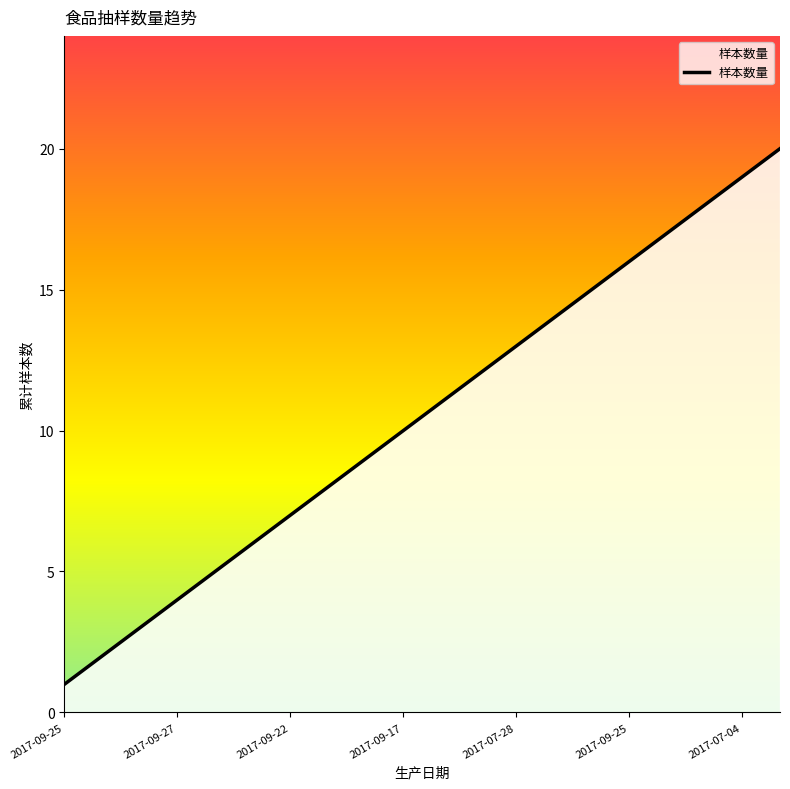

What is the maximum value shown in the chart?

20